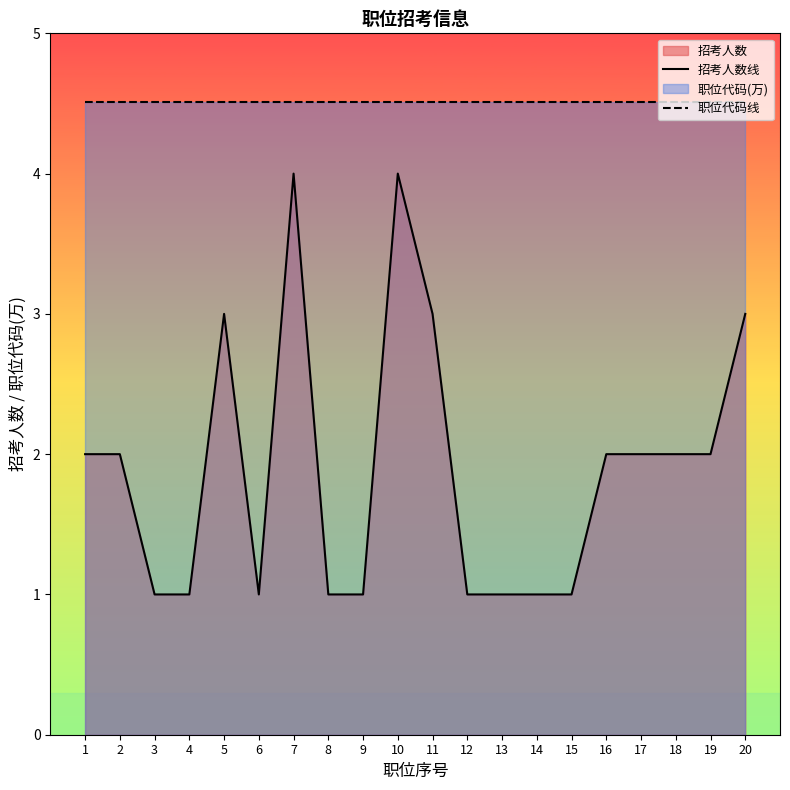

True or false: 职位代码线 and 招考人数线 intersect in this chart.

False